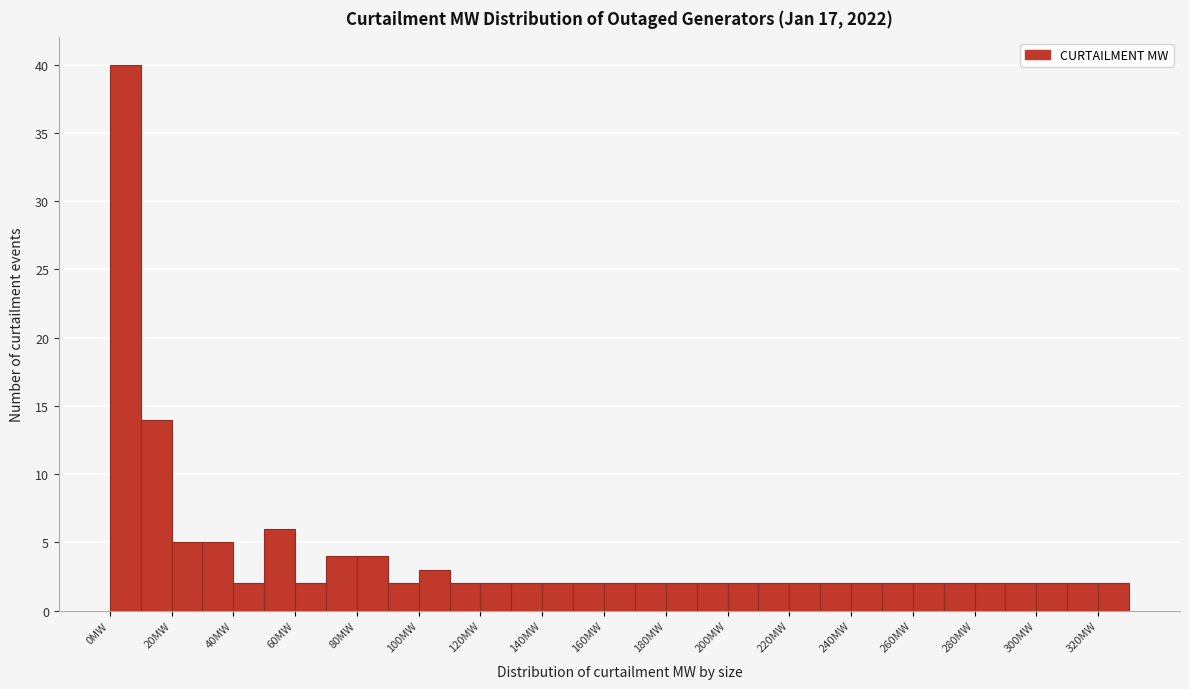

Over which range of the x-axis is the bar tallest?

0 to 10